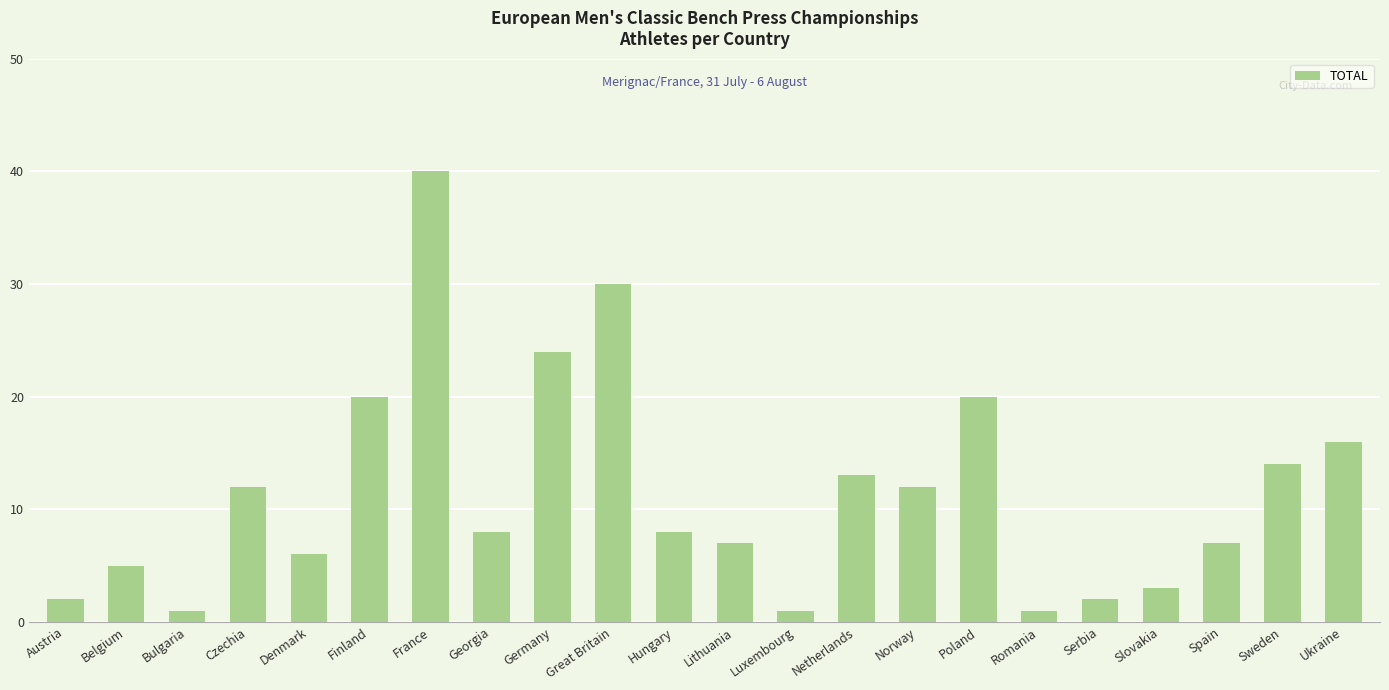

The chart shows a value of 6 at Denmark. True or false?

True